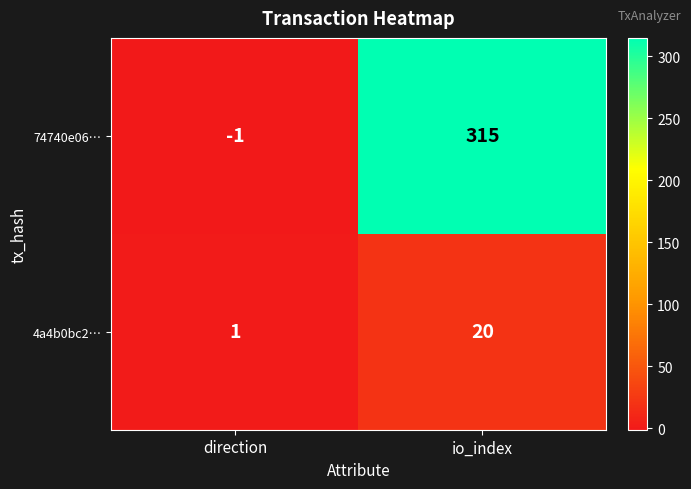

At how many categories does at least one series exceed 112?

1